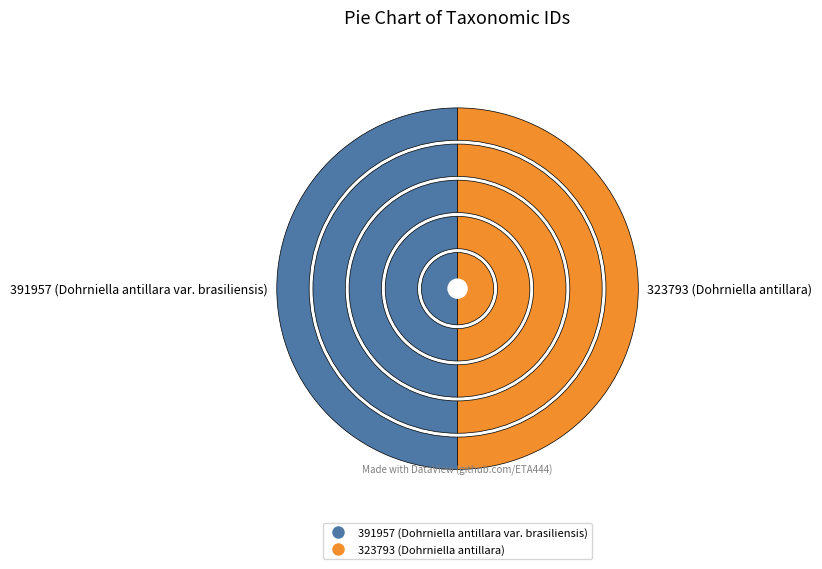

How many segments does this pie chart have?

2